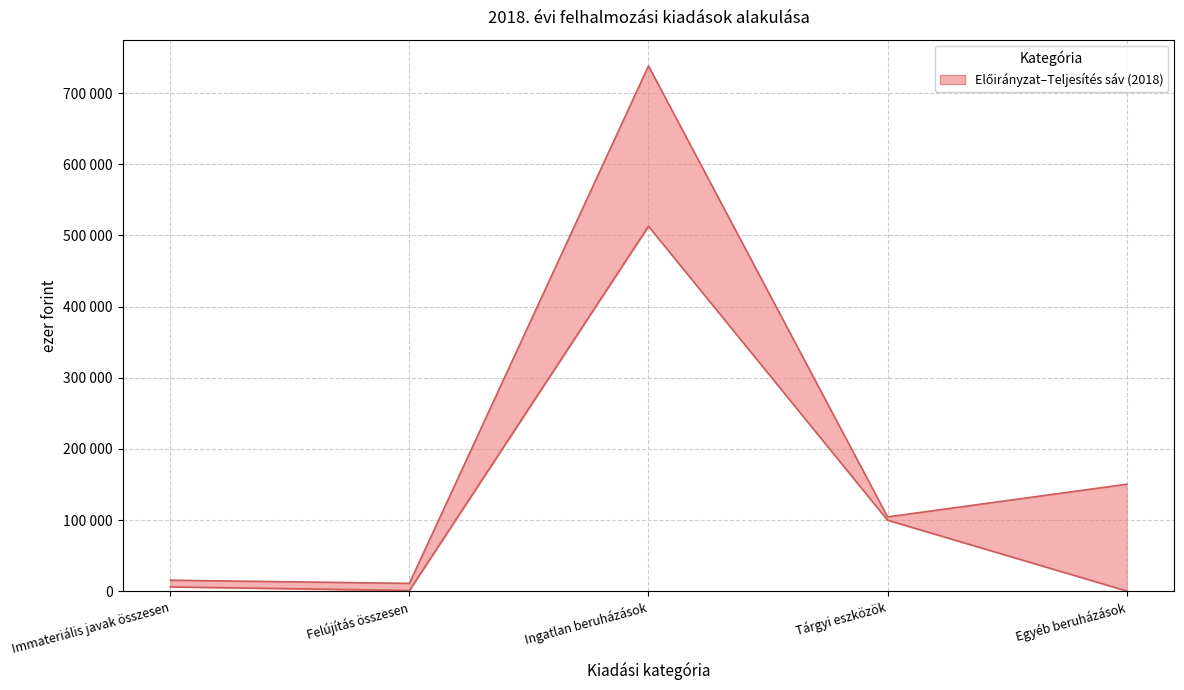

At which category does Bruttó előirányzat (upper) reach its first local valley?

Felújítás összesen